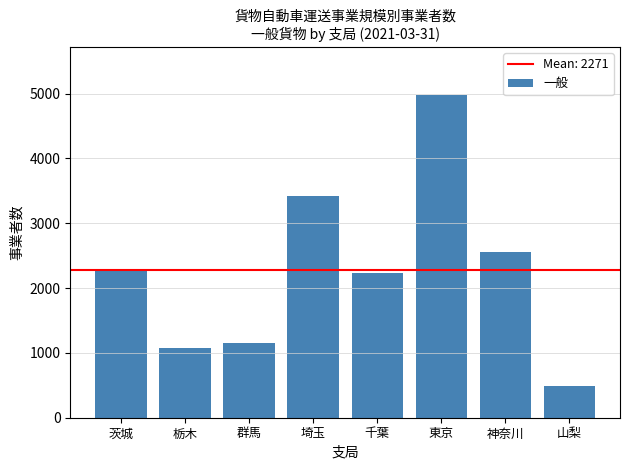

What is the average value?

2271